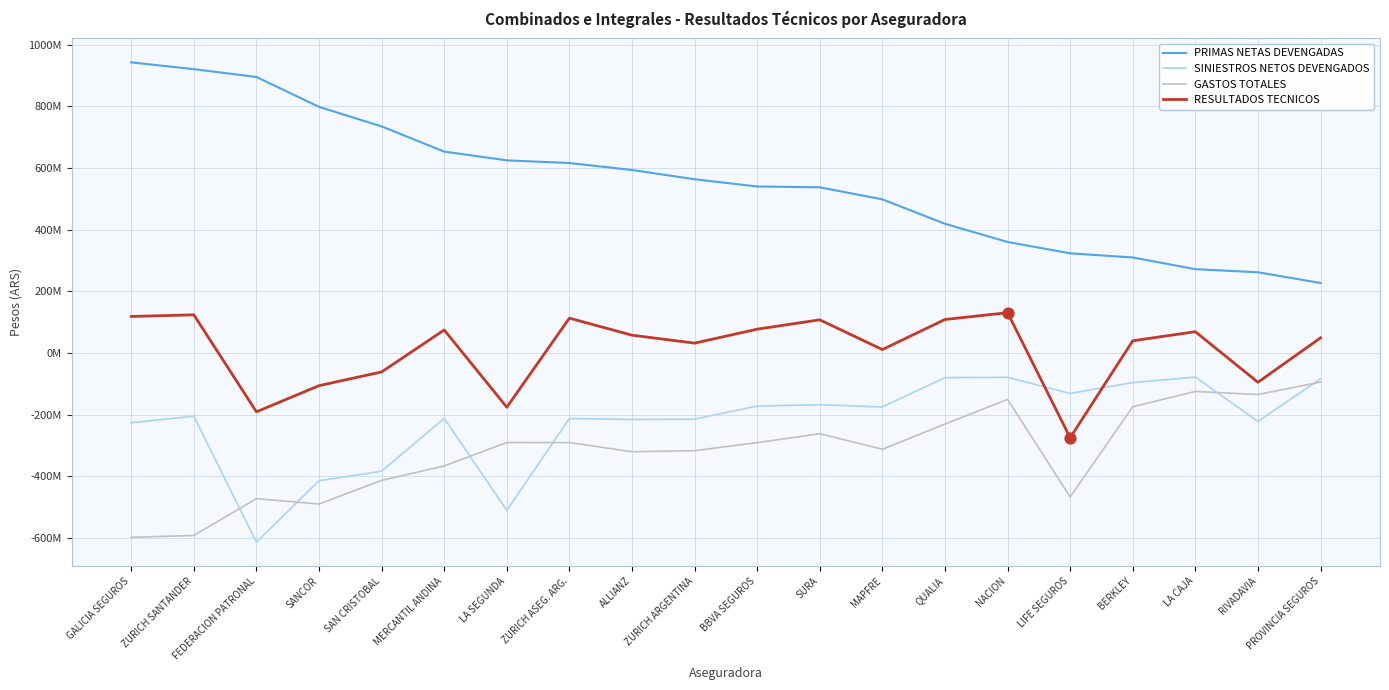

Which series has the largest total across all categories?

PRIMAS NETAS DEVENGADAS